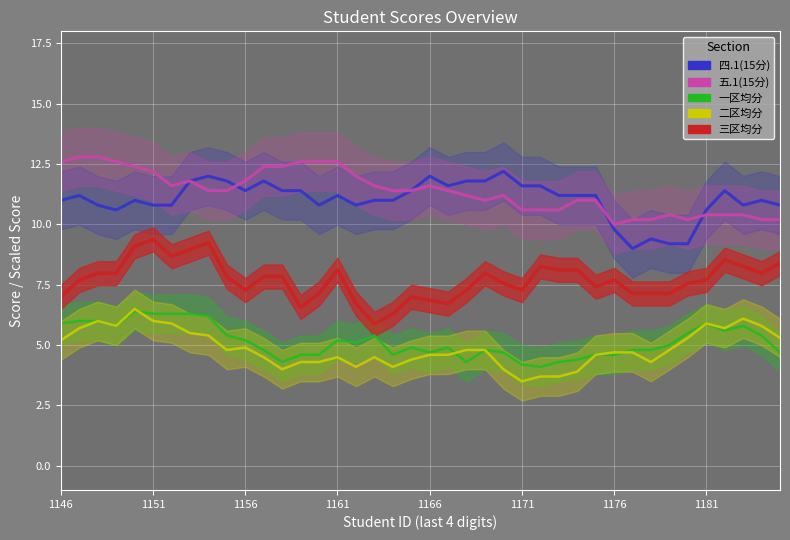

Where is 三区均分 nearest to the value 7?

1146